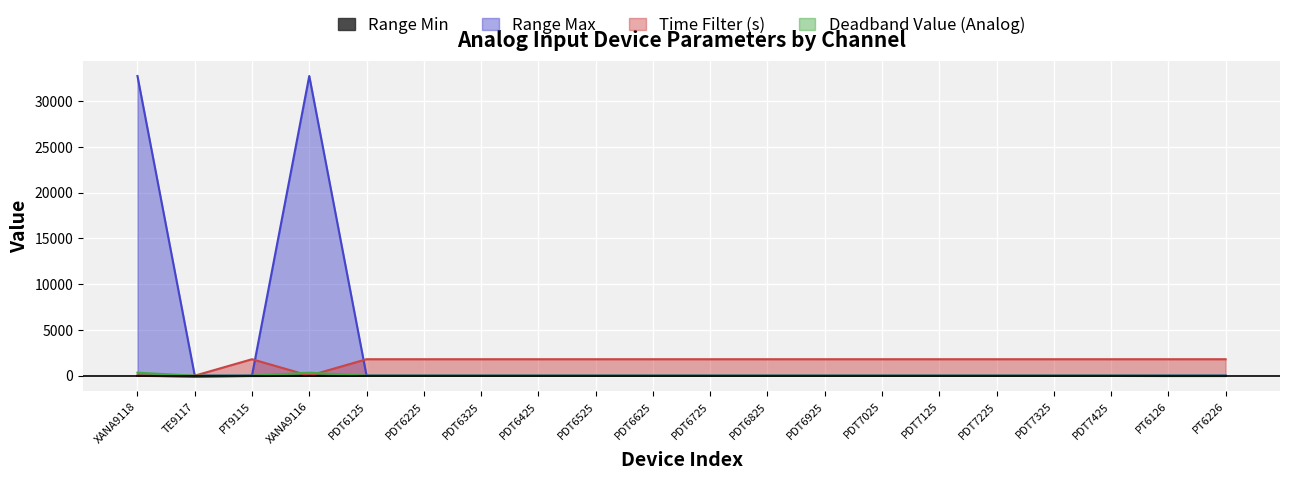

At how many categories does at least one series exceed 29822?

2